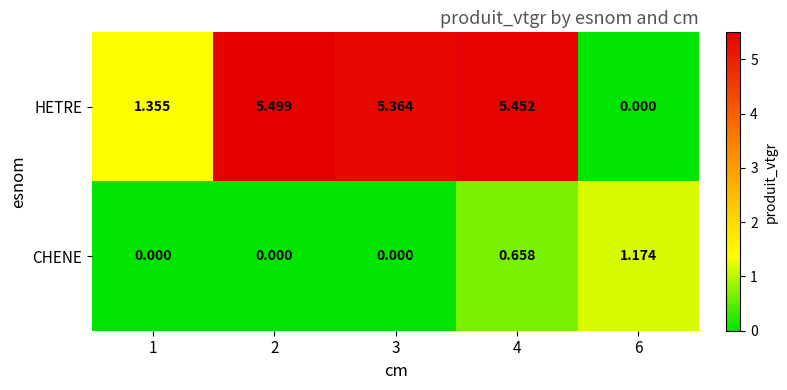

How many series are shown in this chart?

2